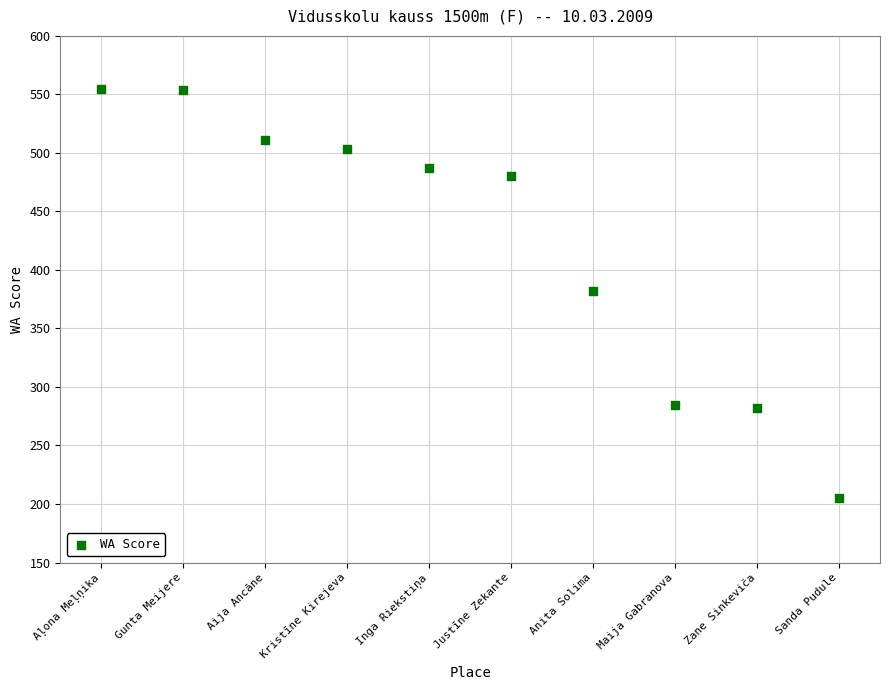

What is the range of X values (max minus min)?

9